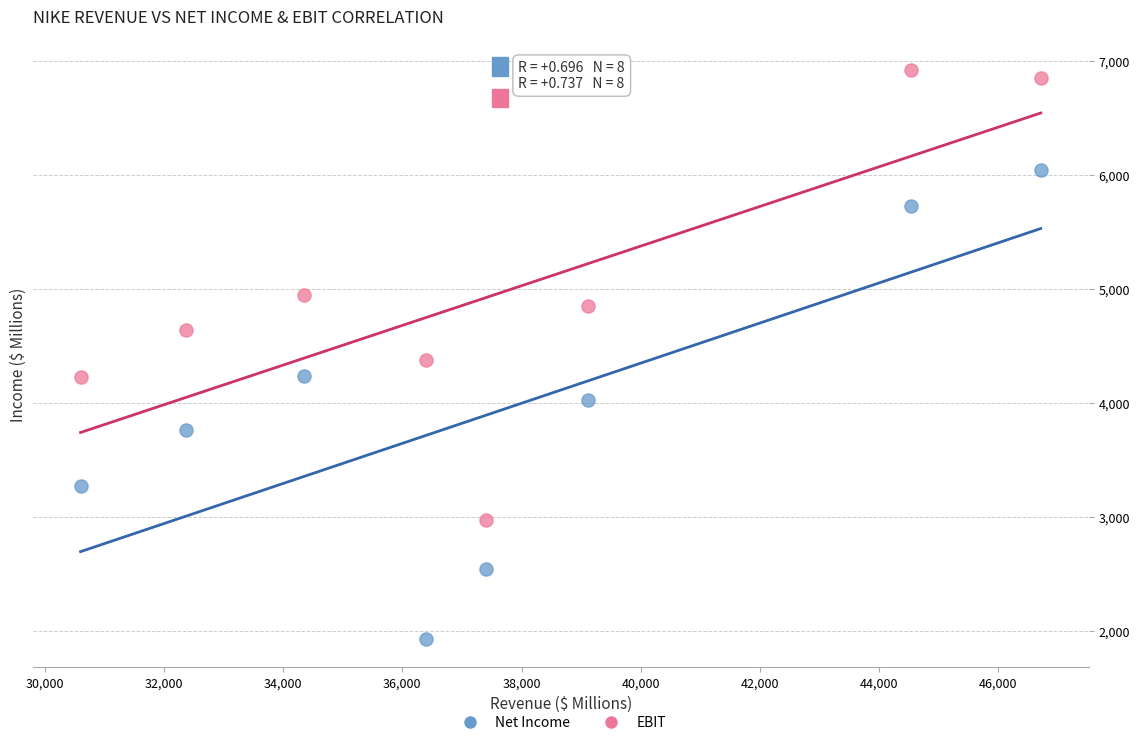

Across all data points, what is the range of Y values (max minus min)?

4990